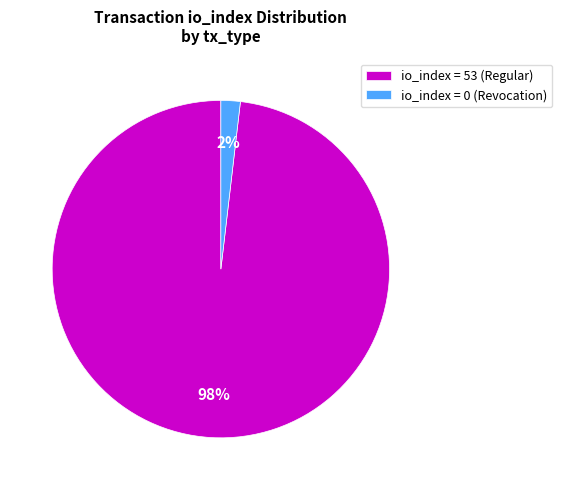

Which category has the biggest portion of the pie?

io_index = 53 (Regular)